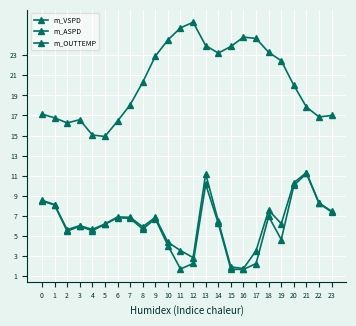

What is the lowest value of the m_ASPD series?

1.8